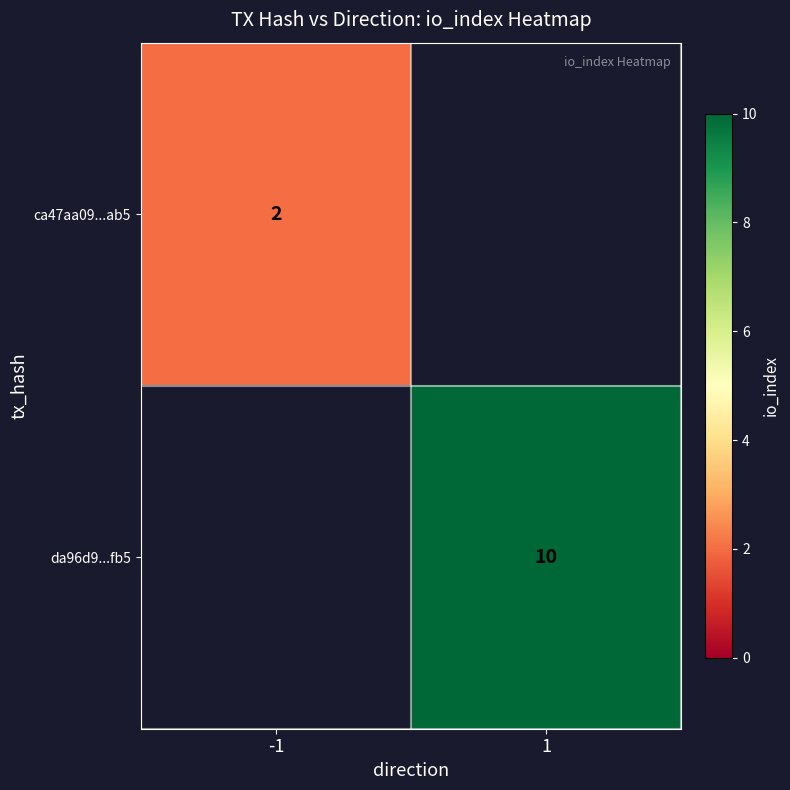

Which has a higher value, -1 or 1?

1